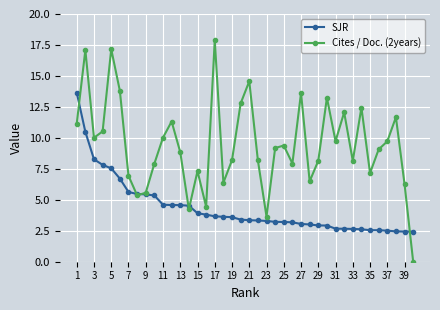

Which series has the largest range (max minus min)?

Cites / Doc. (2years)